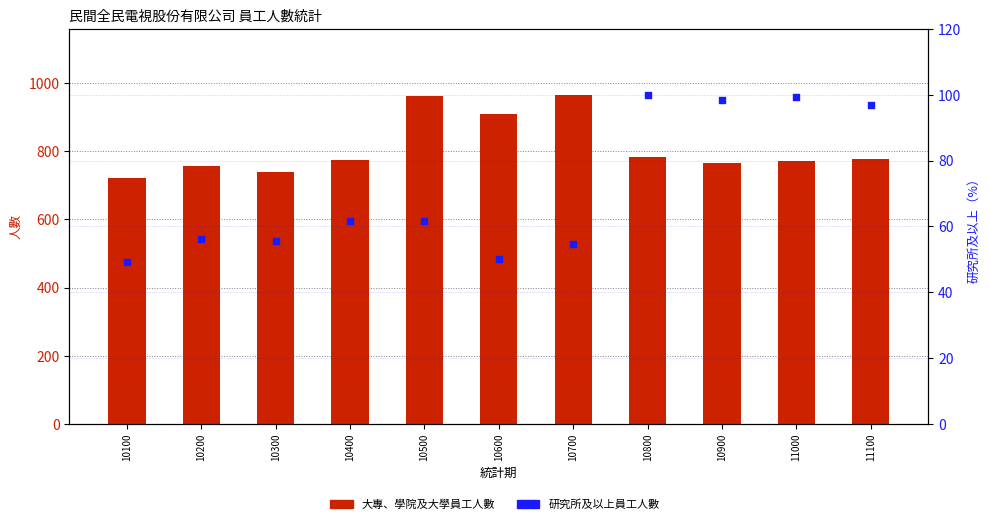

Which series has the largest total across all categories?

大專、學院及大學員工人數